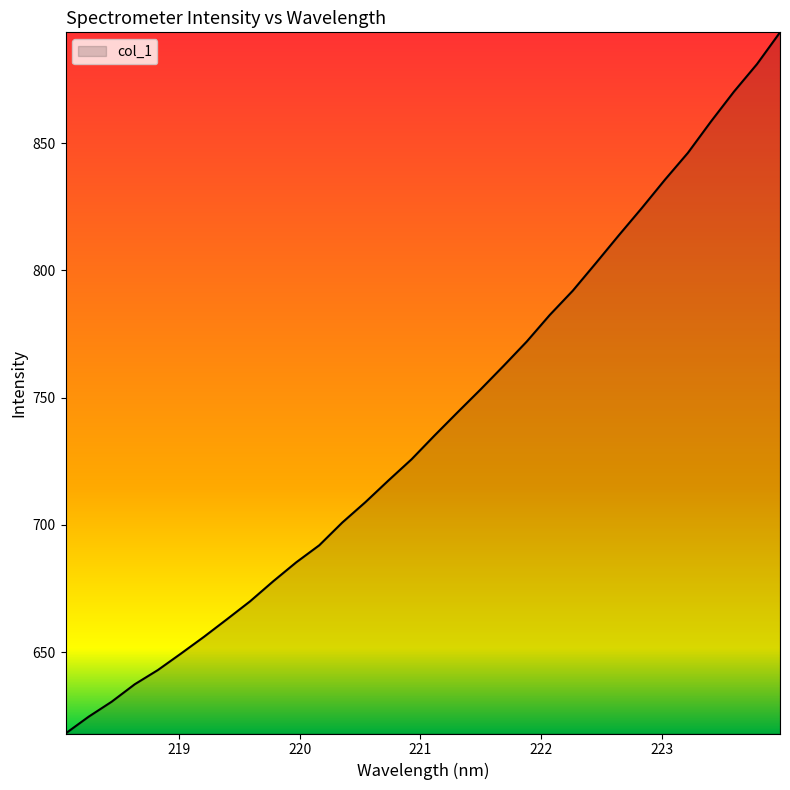

What is the maximum value shown in the chart?

893.6